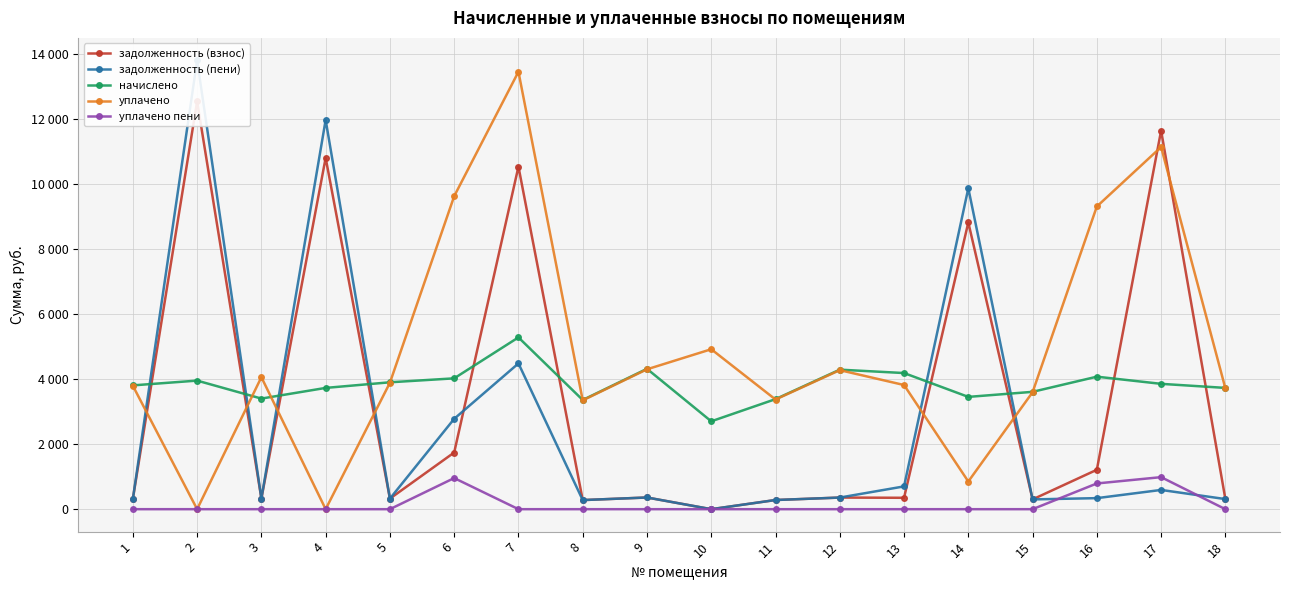

At which label does задолженность (пени) reach its peak?

2